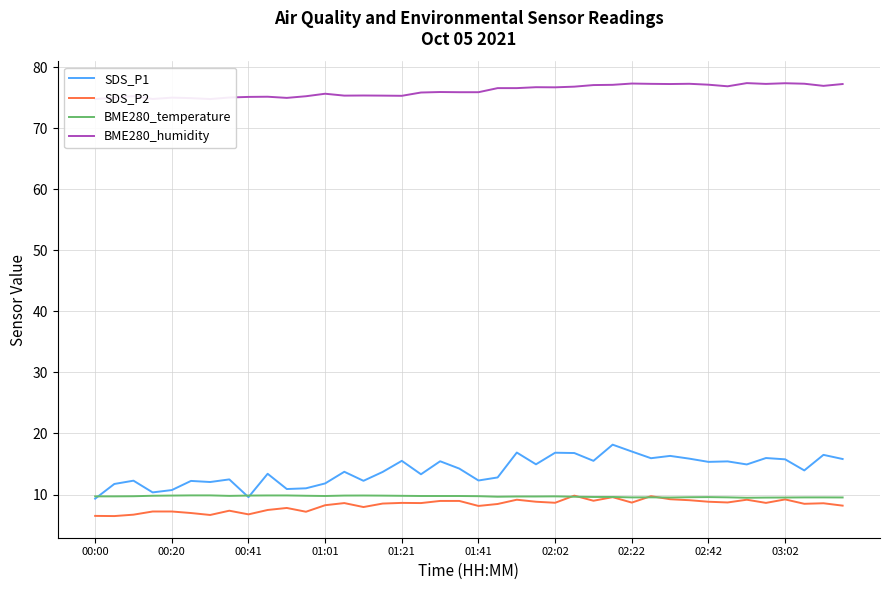

What are all the series names shown in the legend?

SDS_P1, SDS_P2, BME280_temperature, BME280_humidity